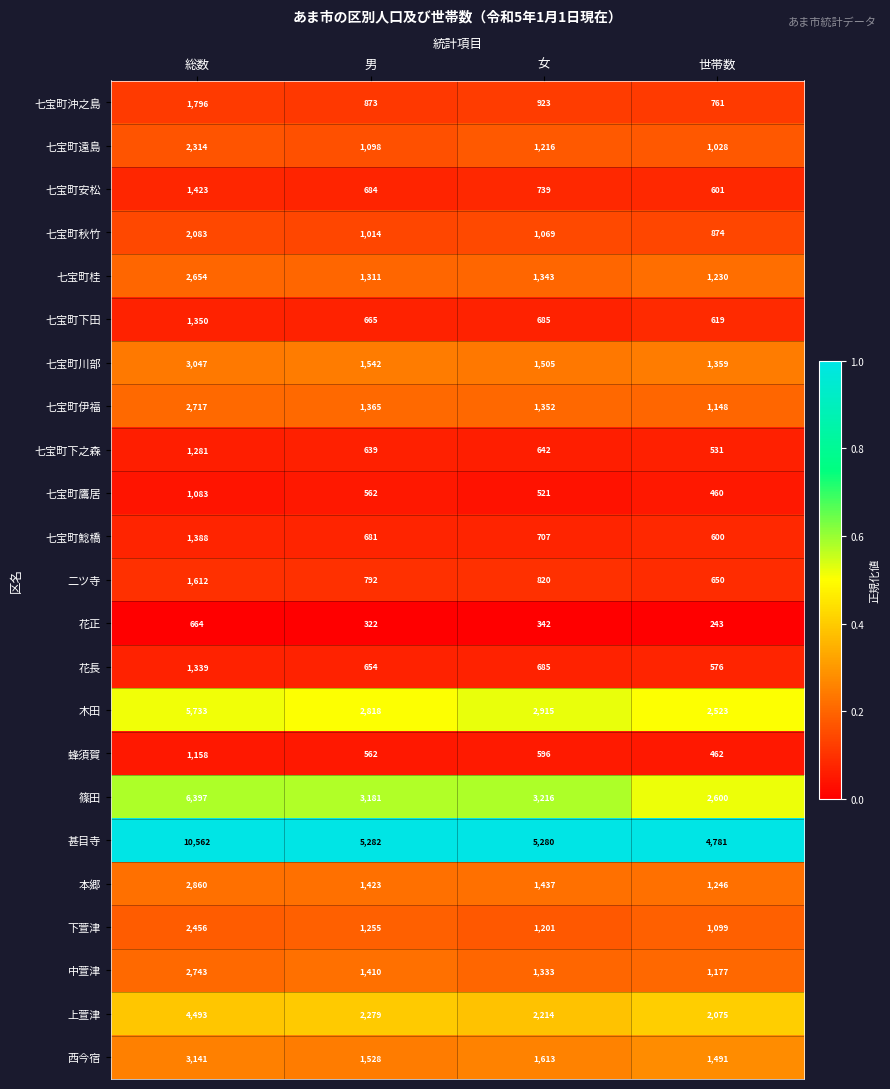

Rank the series by their maximum value, from lowest to highest.

花正, 七宝町鷹居, 蜂須賀, 七宝町下之森, 花長, 七宝町下田, 七宝町鯰橋, 七宝町安松, 二ツ寺, 七宝町沖之島, 七宝町秋竹, 七宝町遠島, 下萱津, 七宝町桂, 七宝町伊福, 中萱津, 本郷, 七宝町川部, 西今宿, 上萱津, 木田, 篠田, 甚目寺